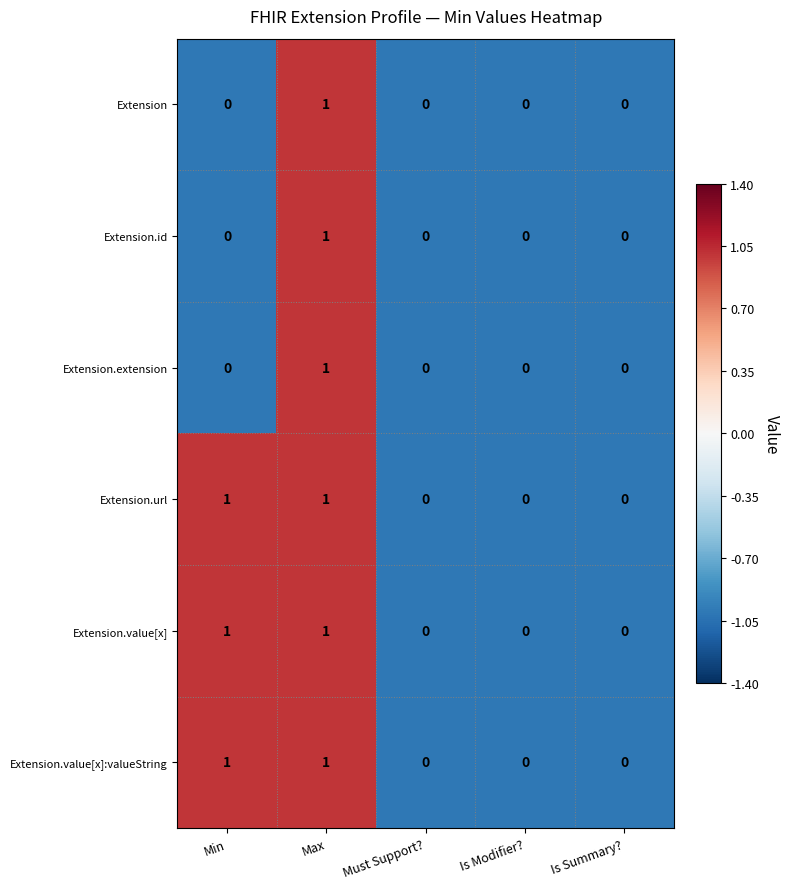

True or false: Extension.id has a value of 0 at Is Summary?.

True